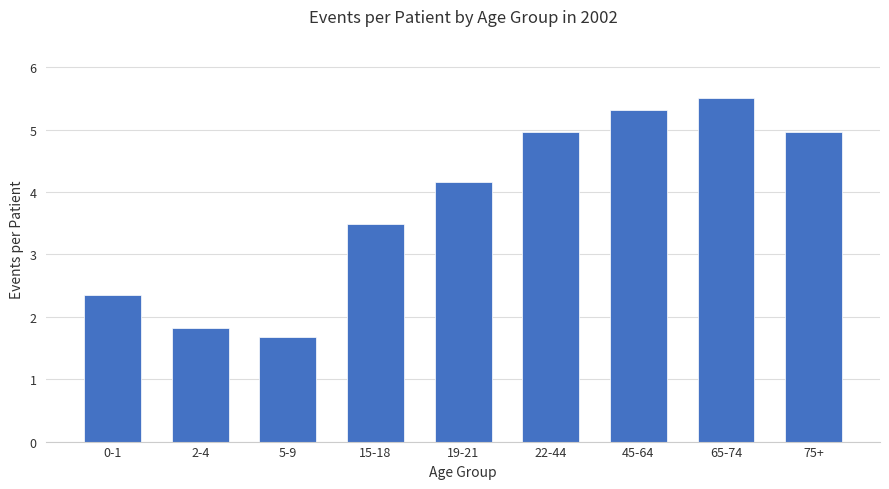

What position from the left is 15-18?

4